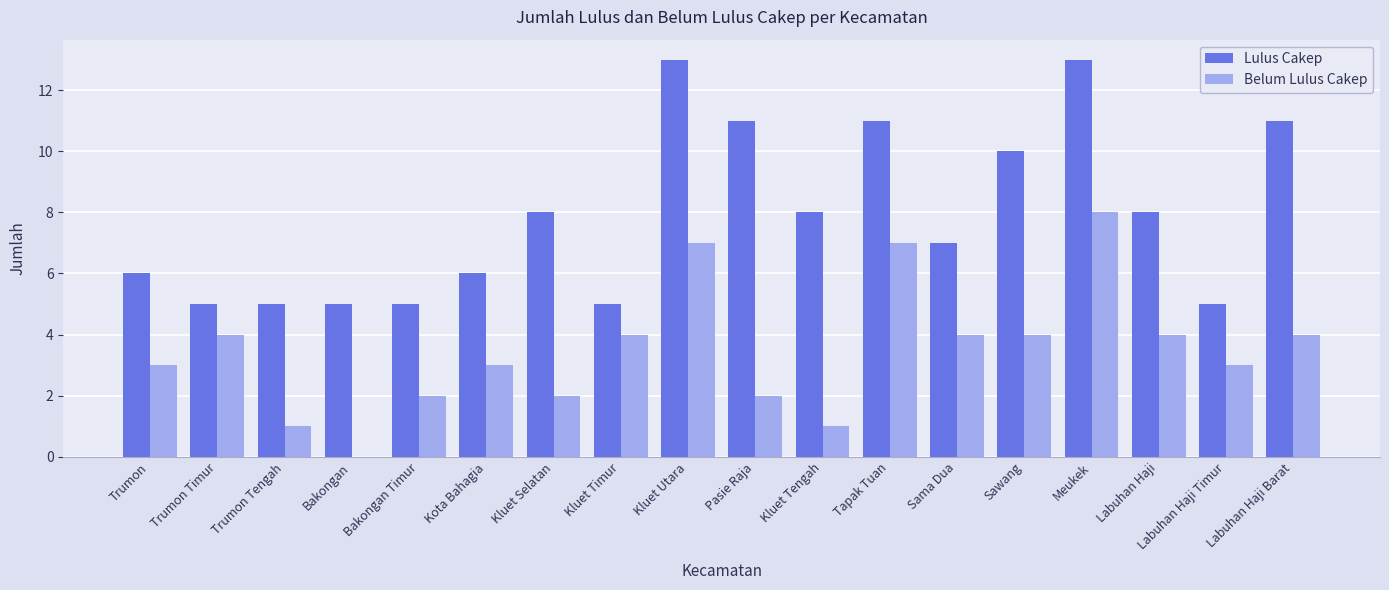

Count the number of data series in this chart.

2